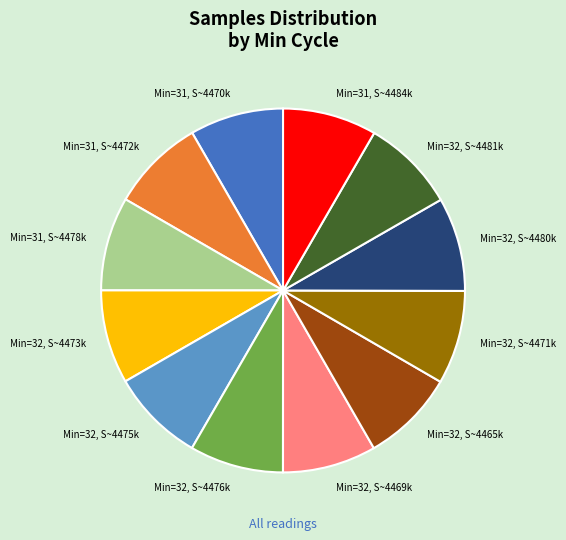

Approximately how many times larger is the value at Min=32, S~4471k compared to Min=32, S~4476k?

1.0